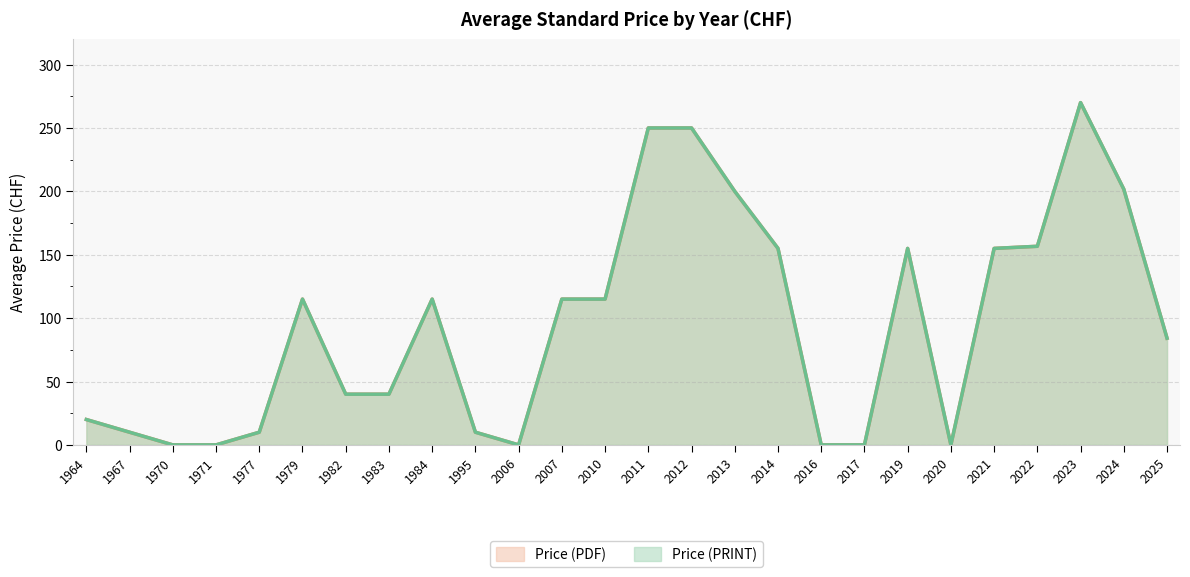

The value of Price (PDF) at 7 is 20. True or false?

True